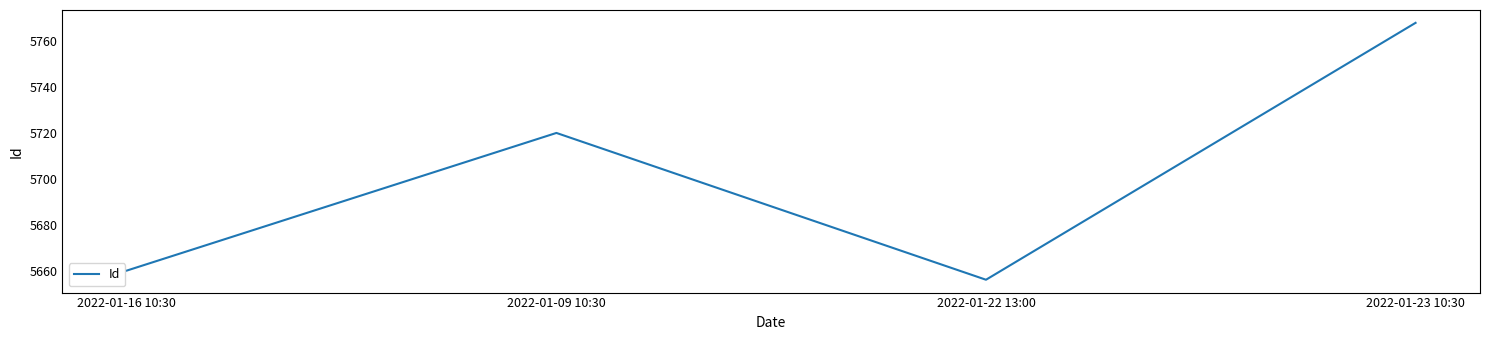

Rank the categories by value from highest to lowest.

2022-01-23 10:30, 2022-01-09 10:30, 2022-01-16 10:30, 2022-01-22 13:00